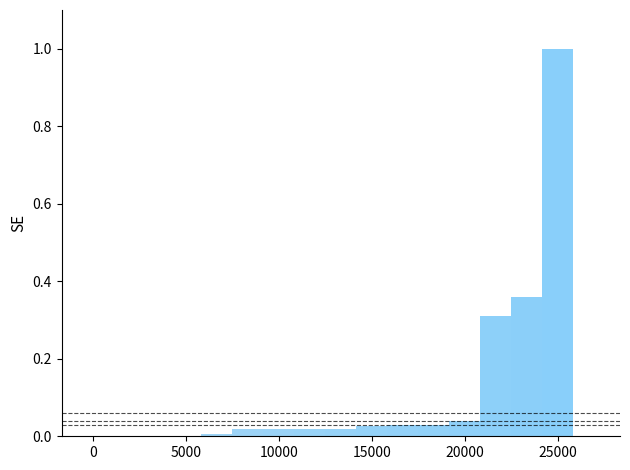

What is the sum of all values?

1.9